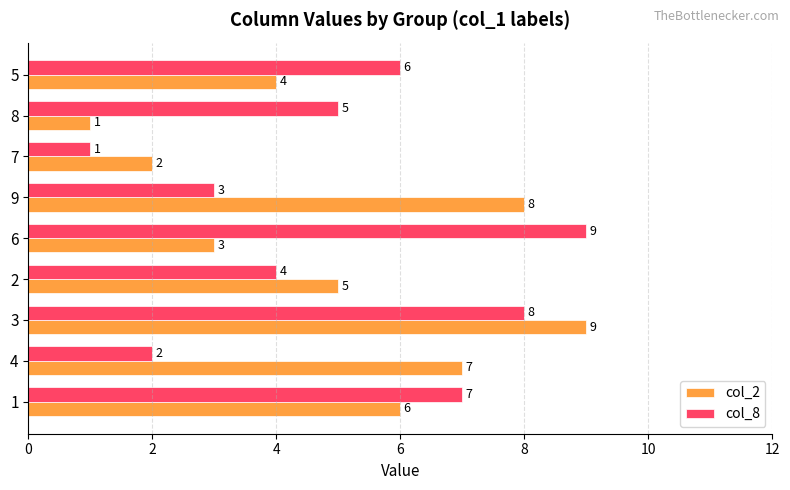

What value does the col_2 series have at 6?

3